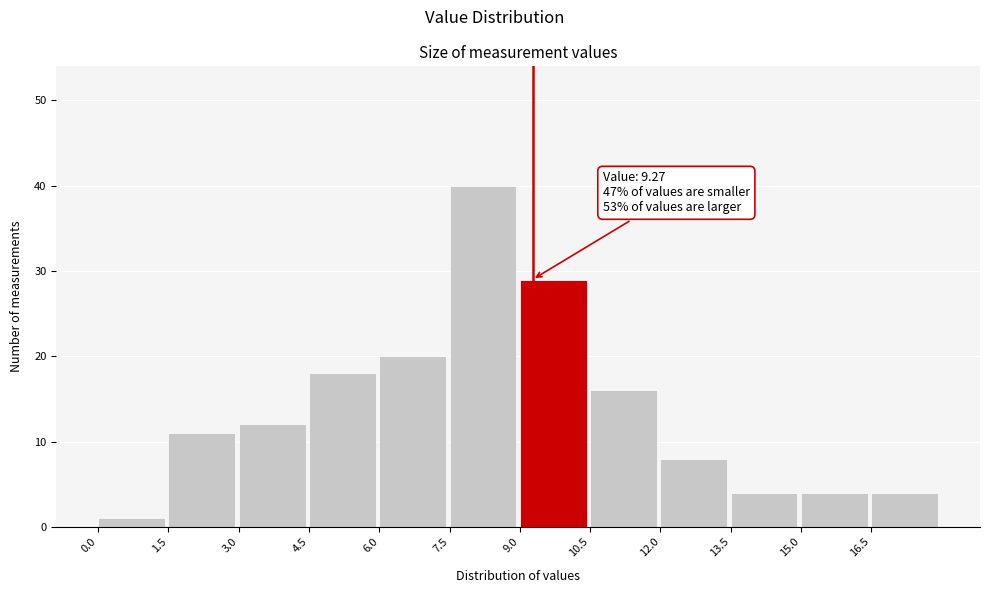

Over which range of the x-axis is the bar tallest?

7.5 to 9.0